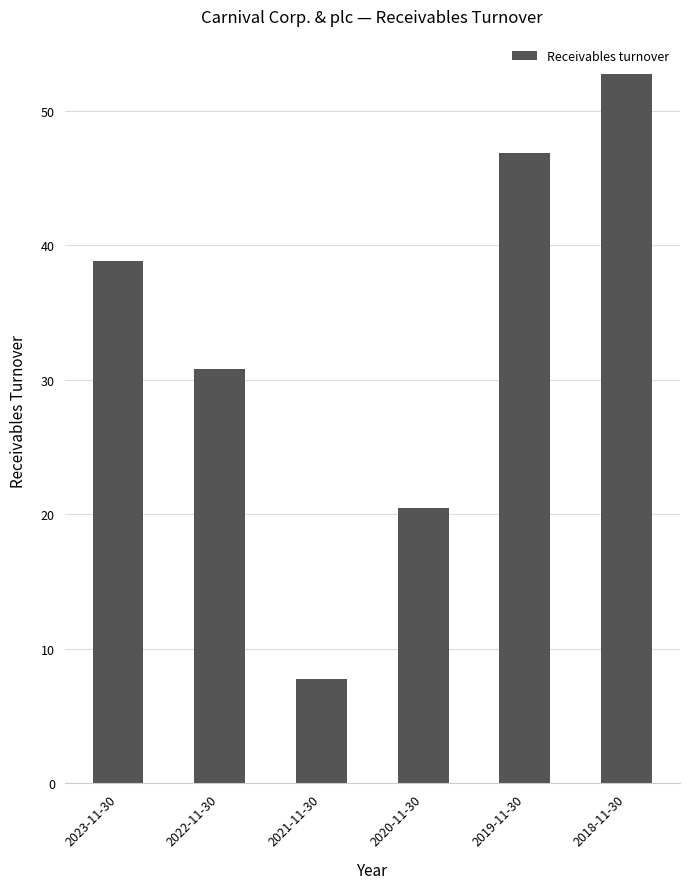

How many categories are shown in the chart?

6